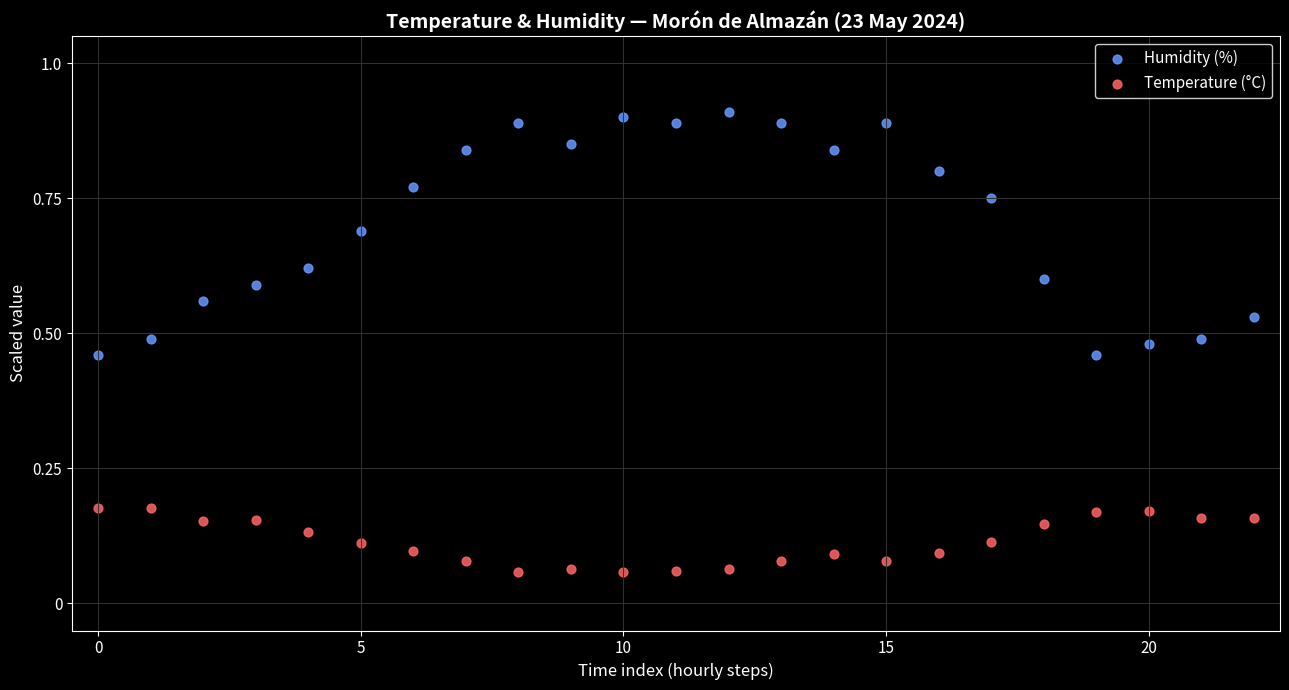

What are all the series names shown in the legend?

Humidity (%), Temperature (°C)